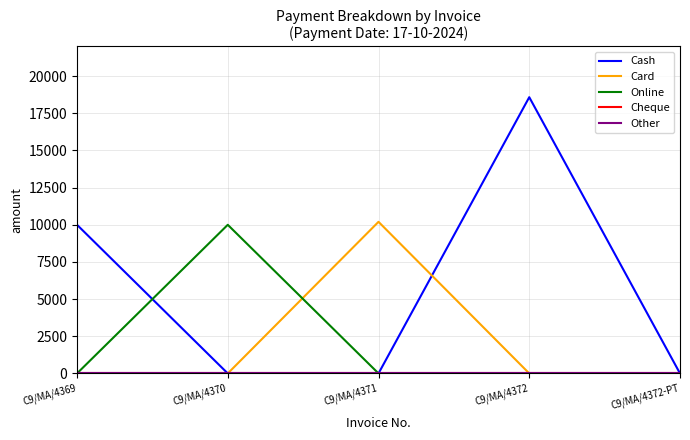

Is the value of Other at C9/MA/4370 greater than the value of Online at C9/MA/4370?

No